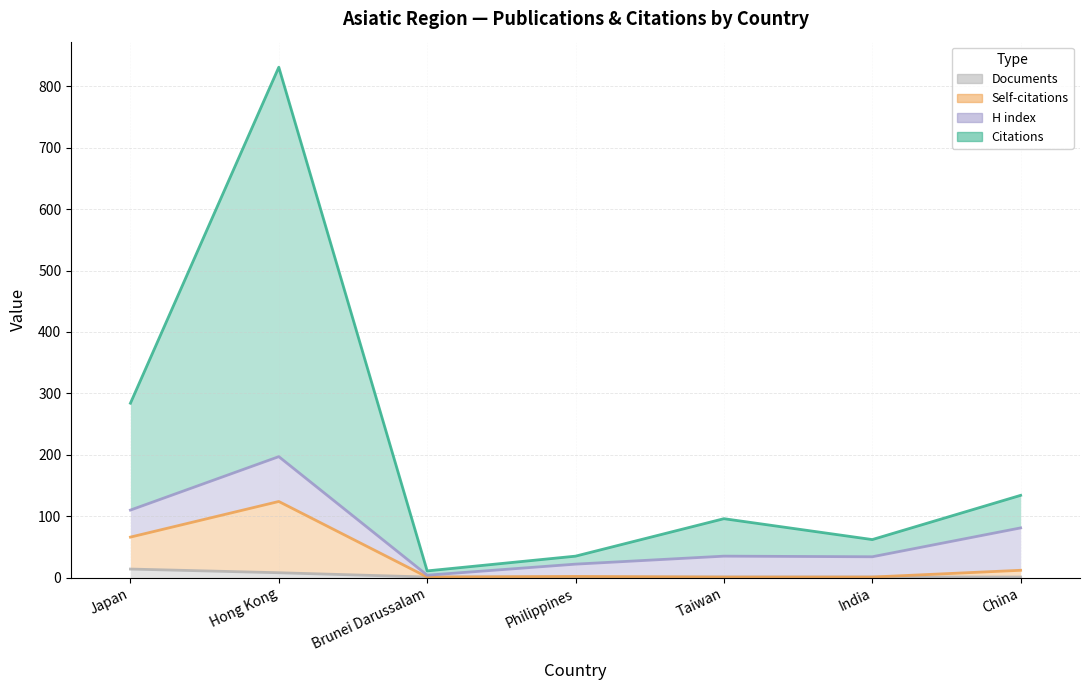

Where is Self-citations nearest to the value 62?

Japan